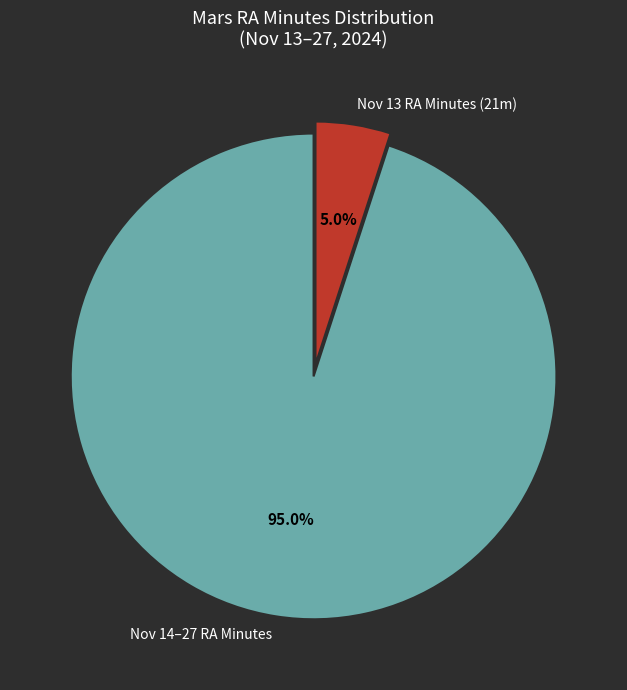

How many slices are in this pie chart?

2